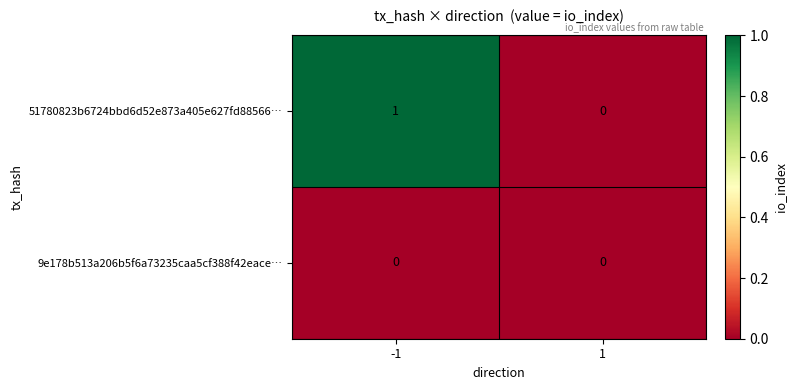

How many distinct data groups are displayed?

2